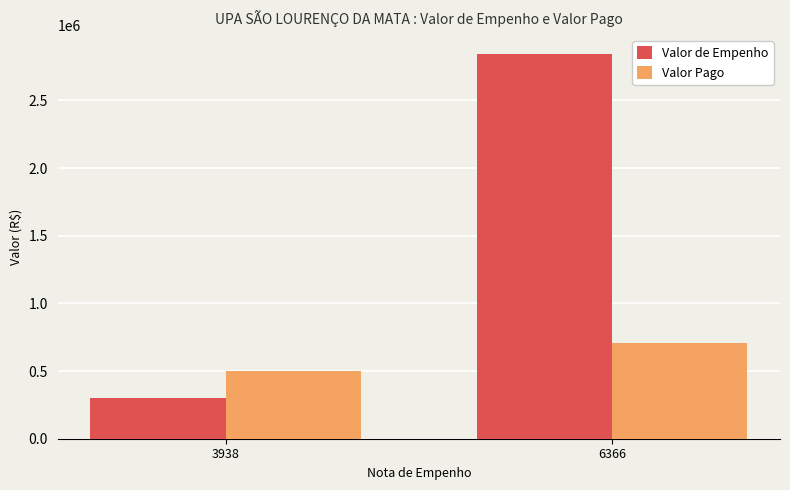

What is the highest value of the Valor Pago series?

710239.6